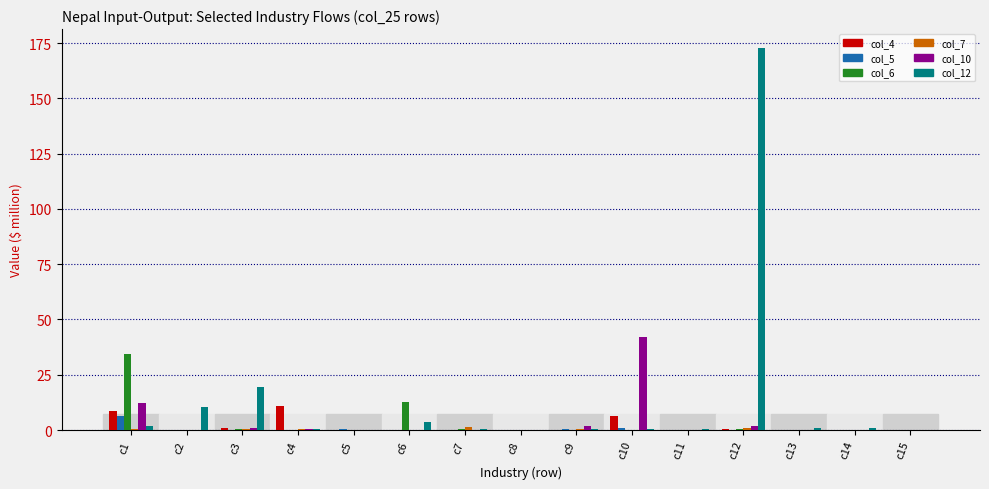

At which category is the sum across all series the highest?

c12